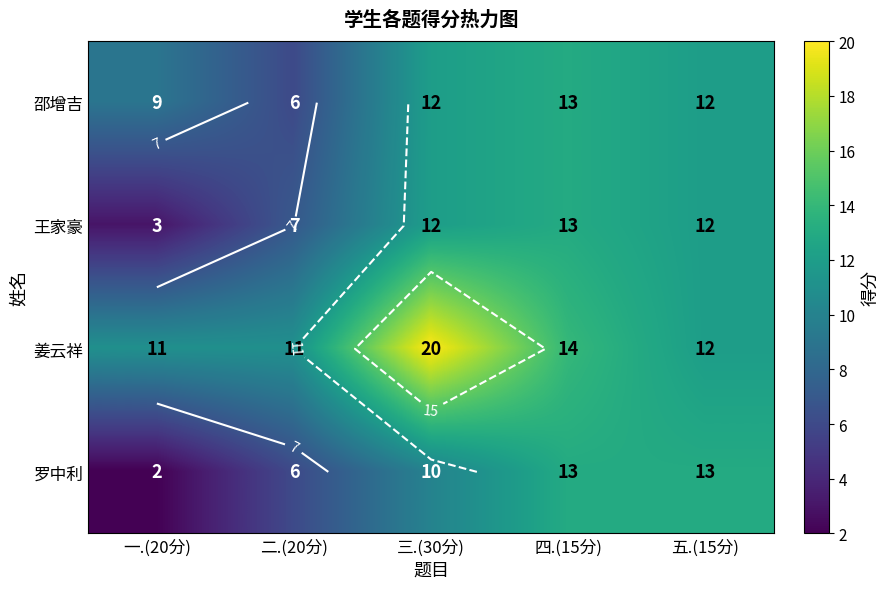

What value does the 姜云祥 series have at 一.(20分)?

11